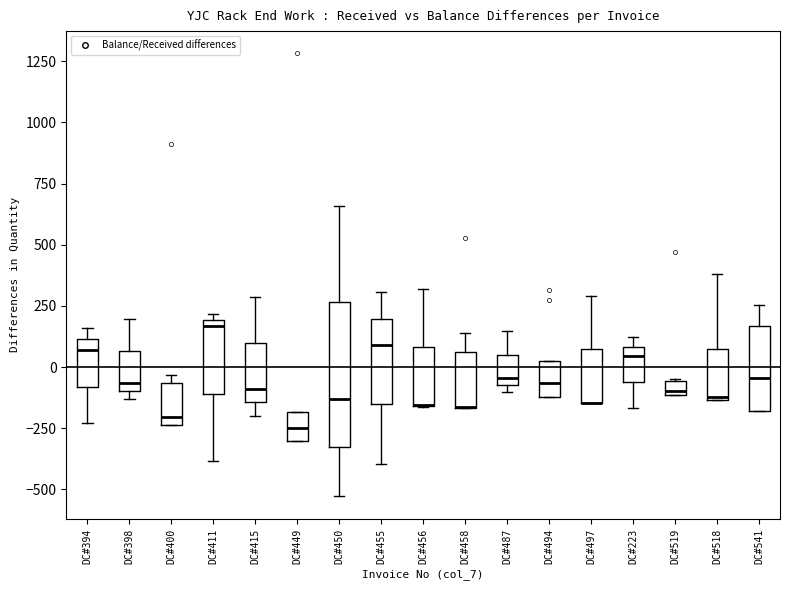

Where is the upper edge of the box for DC#497 on the y-axis? The values are not printed on the chart, so give them approximately, as read against the axis.

50